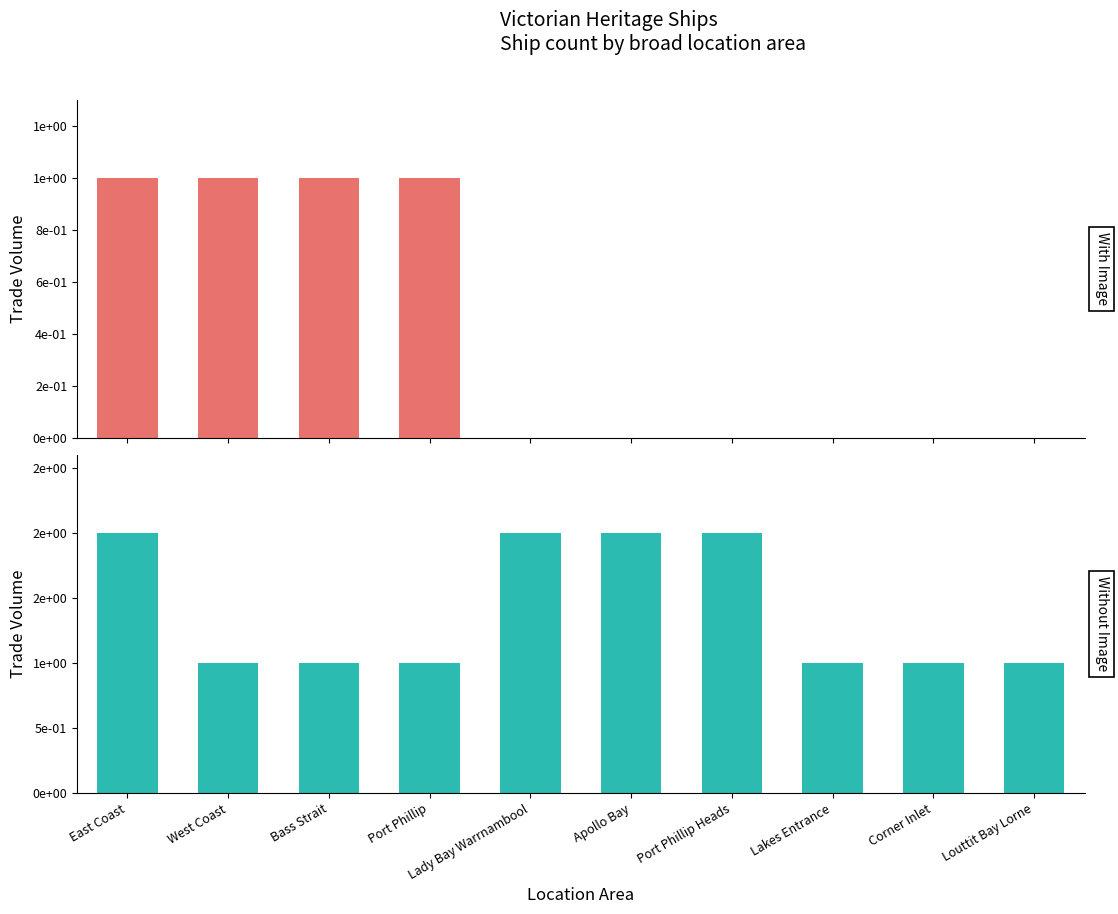

Which series has the largest total across all categories?

Without Image